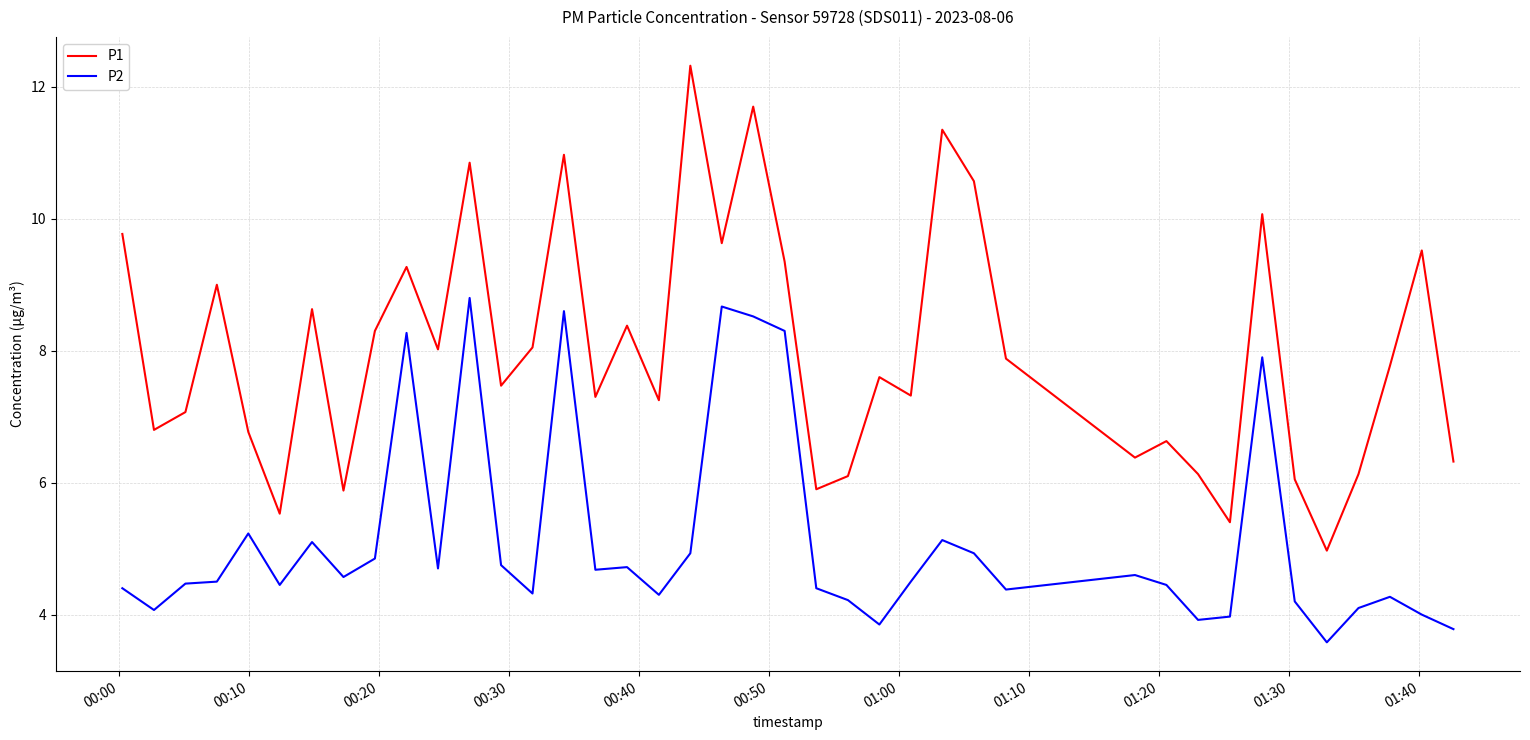

List the series in order of their peak value, highest first.

P1, P2